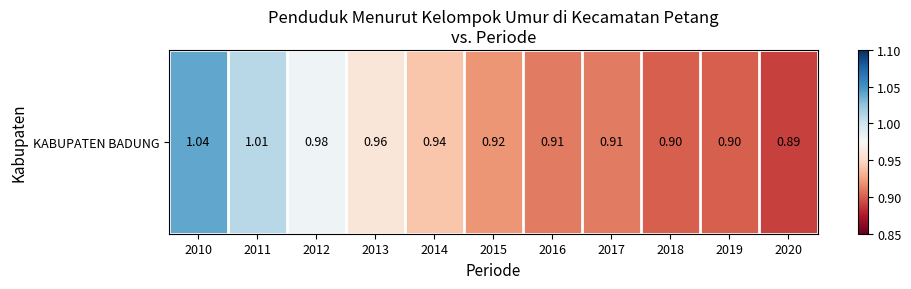

What is the sum of the values at 2020 and 2018?

1.8